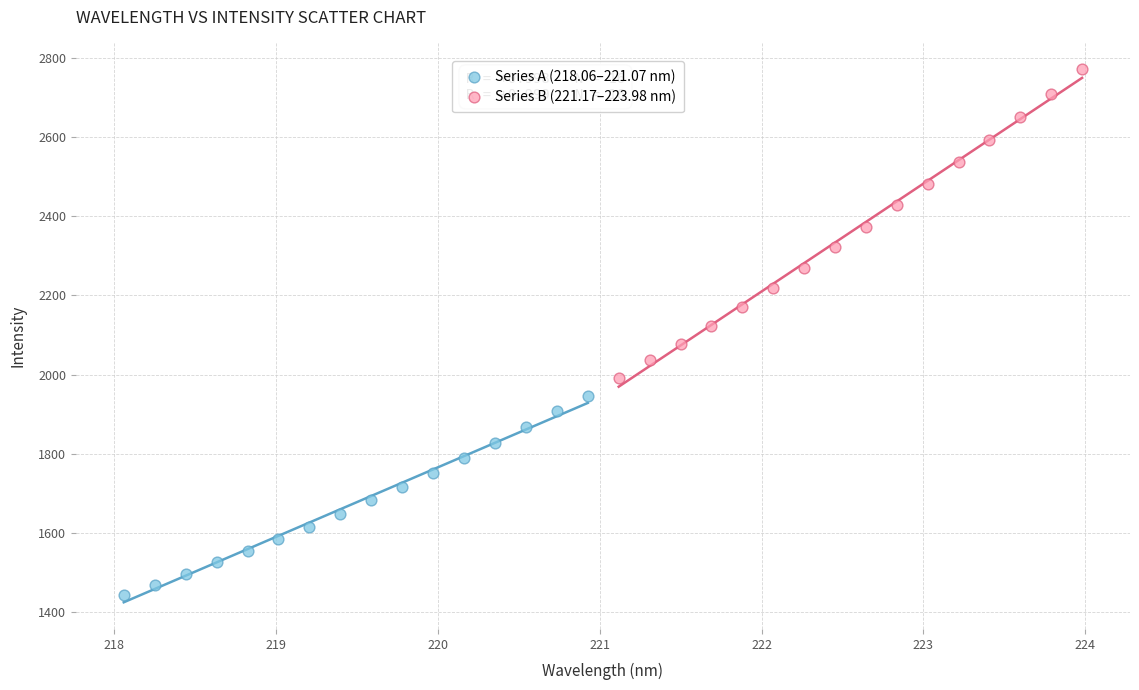

What are all the series names shown in the legend?

Series A (218.06–221.07 nm), Series B (221.17–223.98 nm)